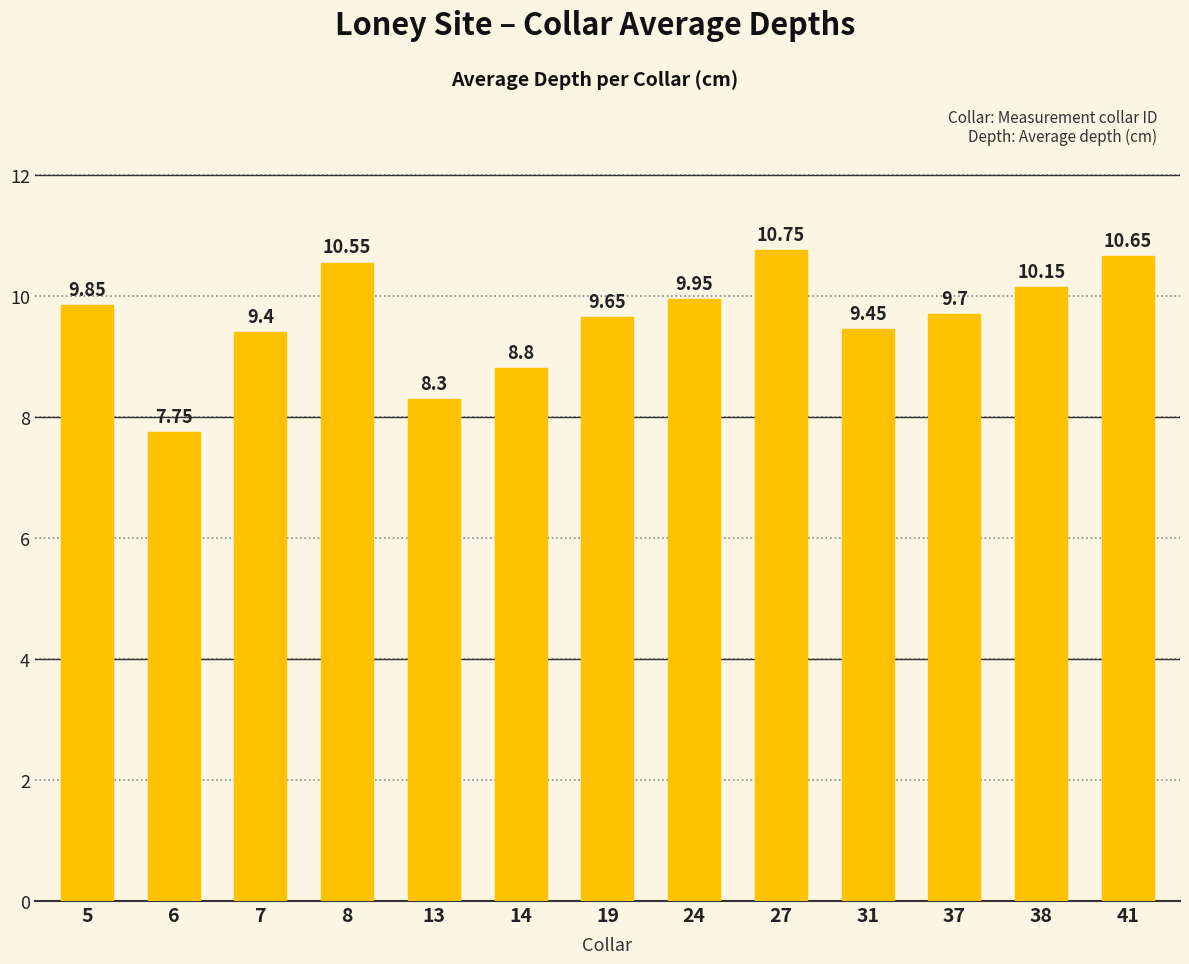

Rank the categories by value from lowest to highest.

6, 13, 14, 7, 31, 19, 37, 5, 24, 38, 8, 41, 27